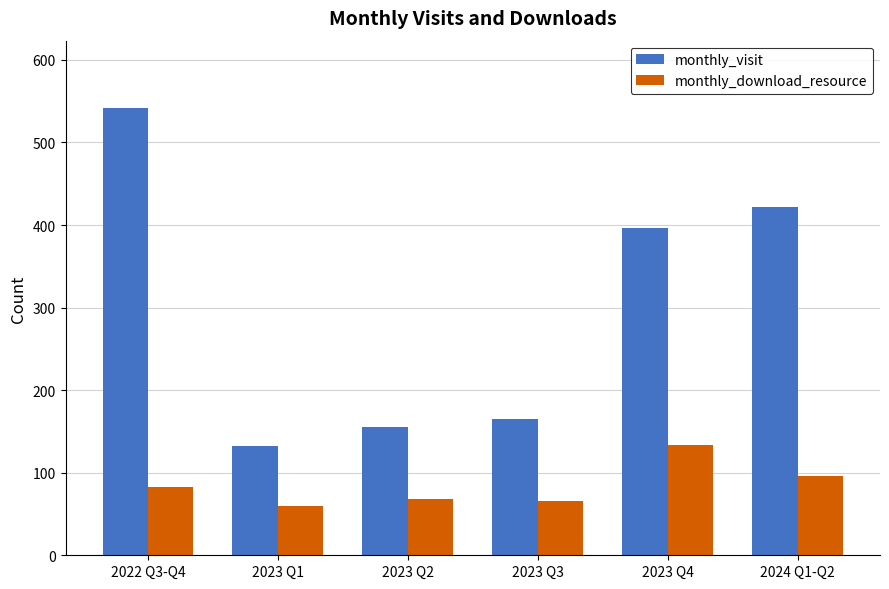

Is it true that monthly_visit equals 422 at 2024 Q1-Q2?

True